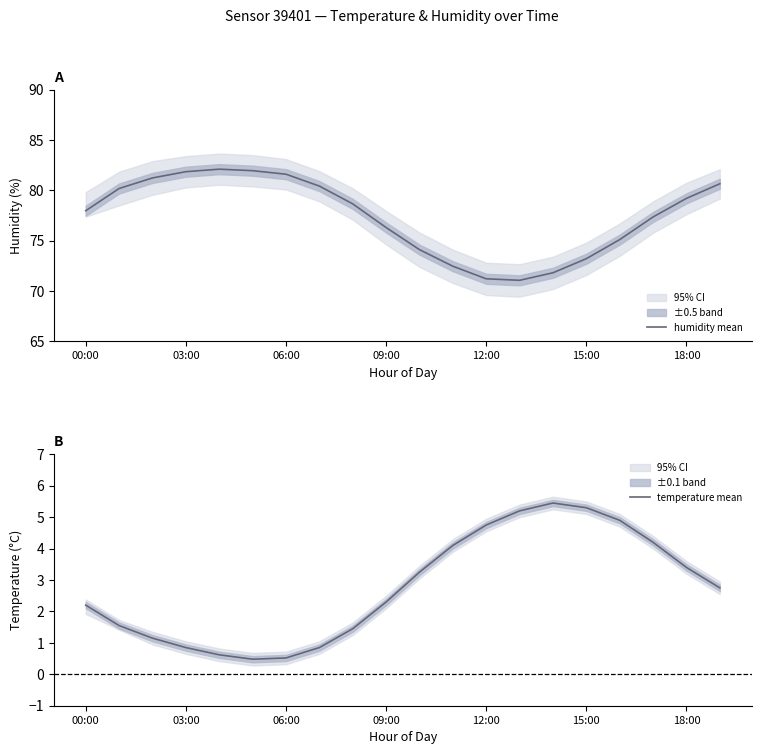

The value of humidity mean at 10 is 20.5. True or false?

False